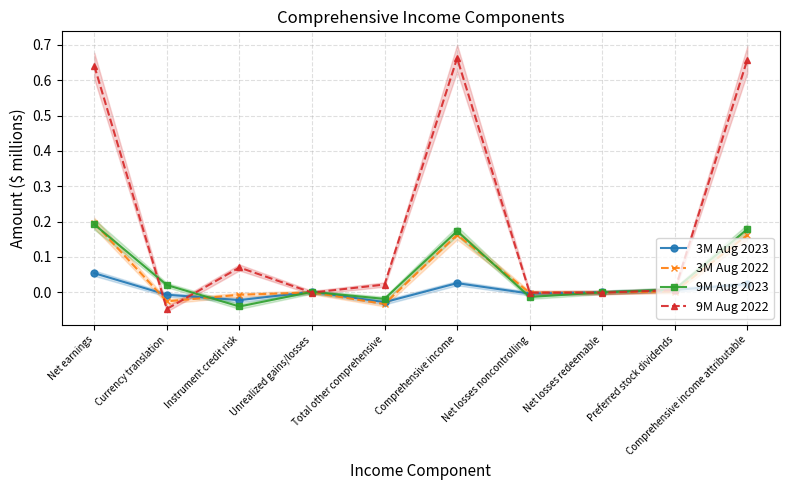

How many intersections are there between 3M Aug 2022 and 9M Aug 2022?

6